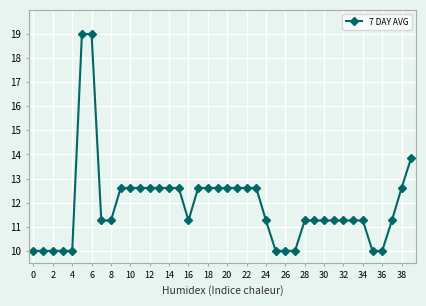

Count the number of values greater than 11.

30